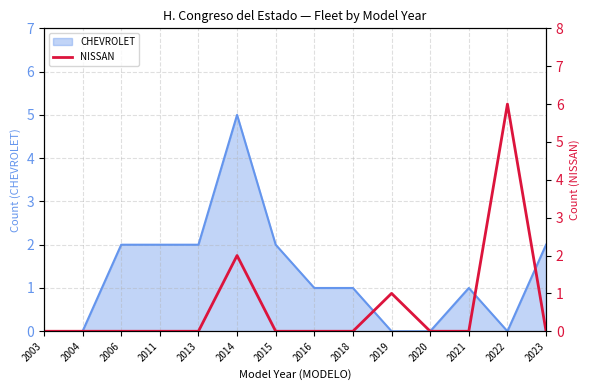

How many interior local peaks (higher than both neighbors) does the data have?

3